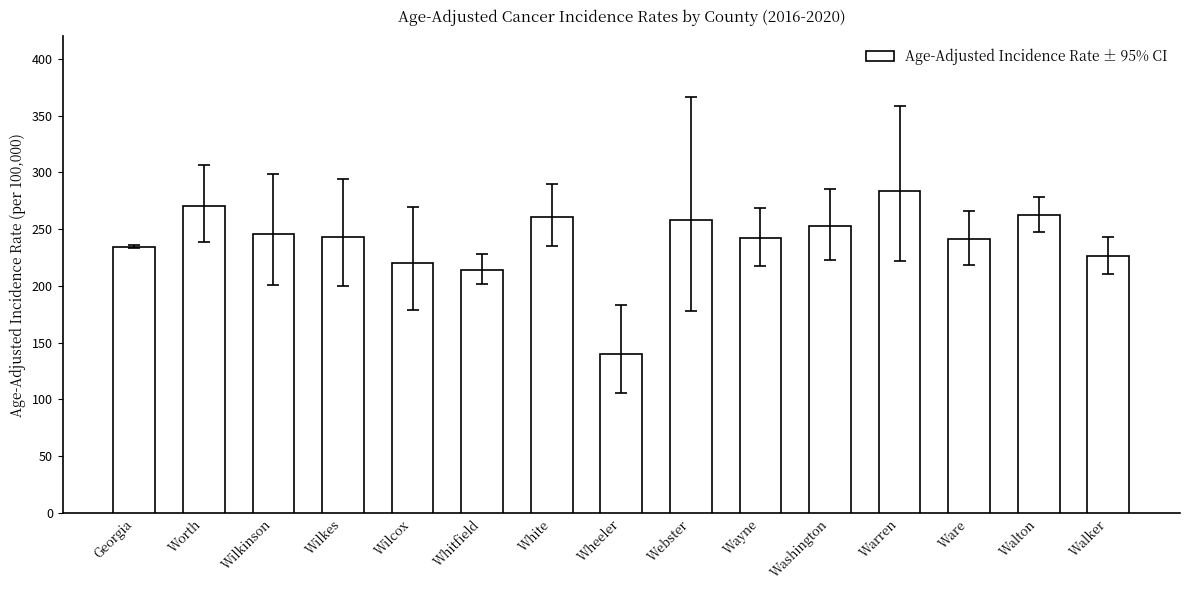

How many values are below 243?

7